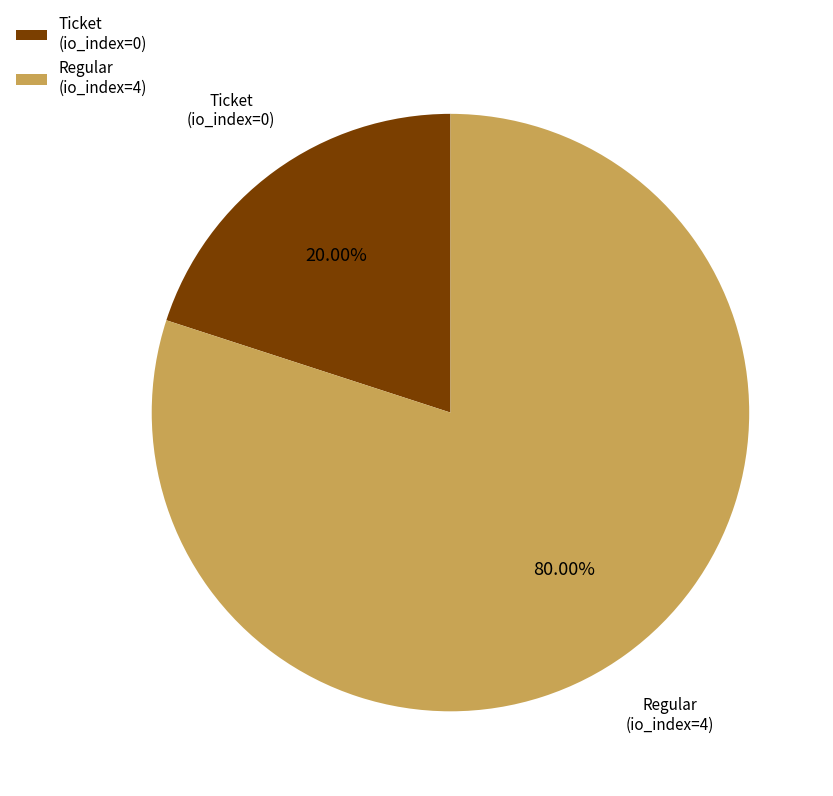

How many slices are in this pie chart?

2